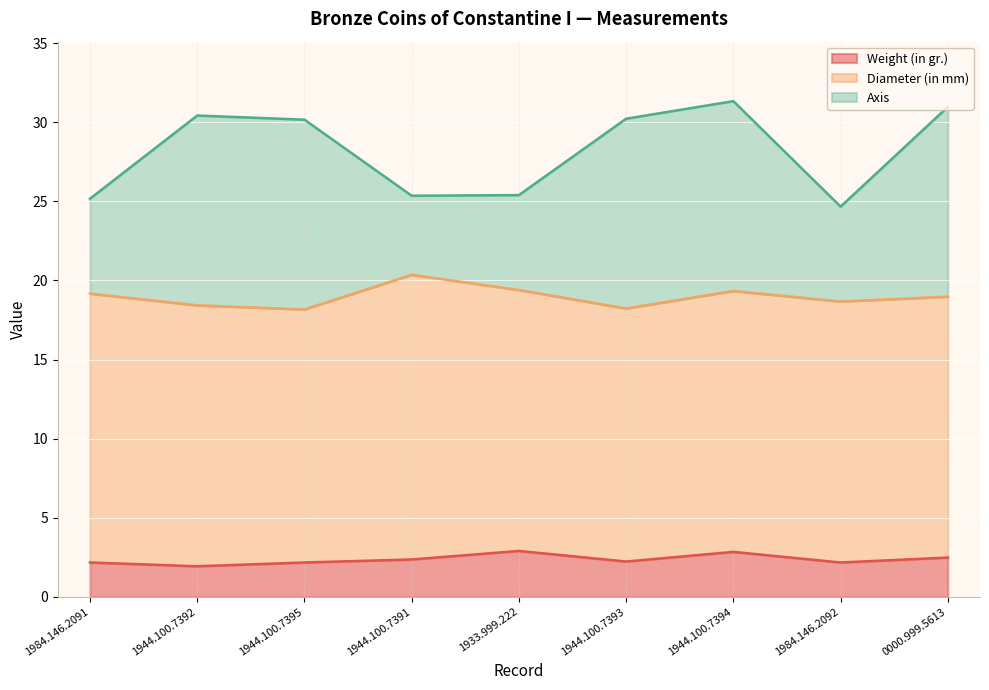

True or false: Axis and Weight (in gr.) cross at least once.

False